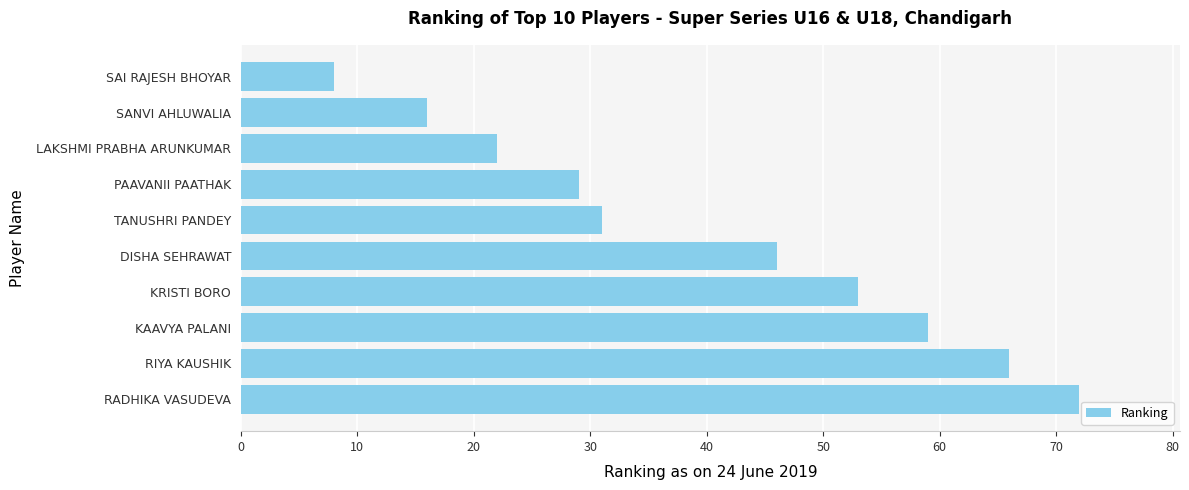

The chart shows a value of 12 at DISHA SEHRAWAT. True or false?

False